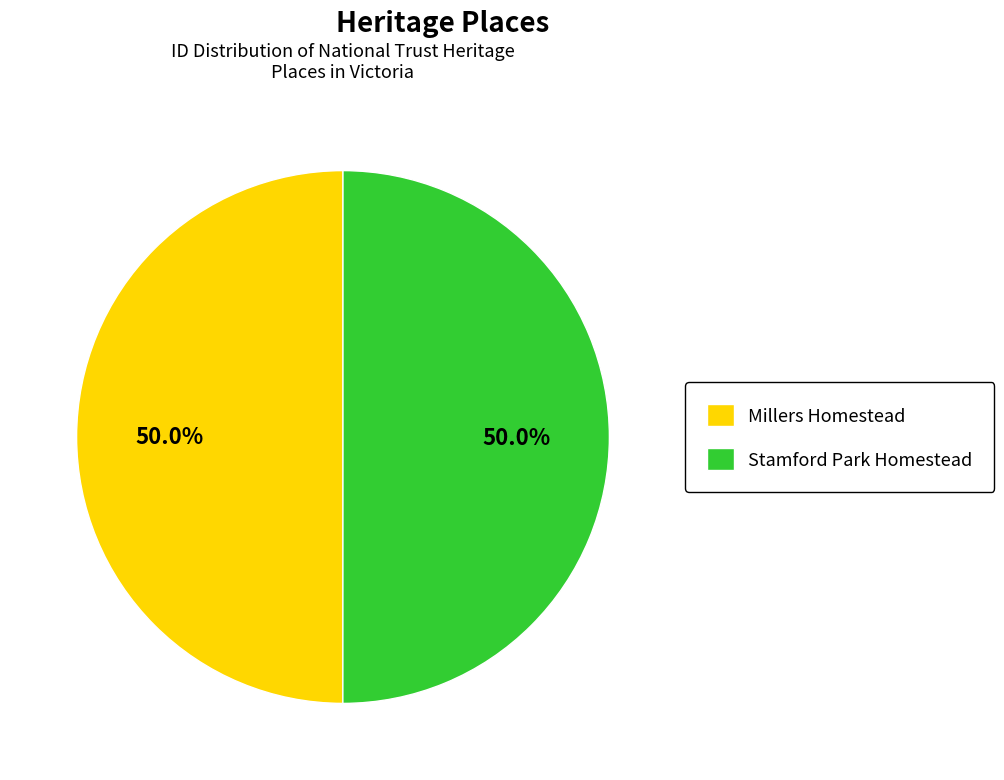

Combined, do Stamford Park Homestead and Millers Homestead account for over 50%?

Yes